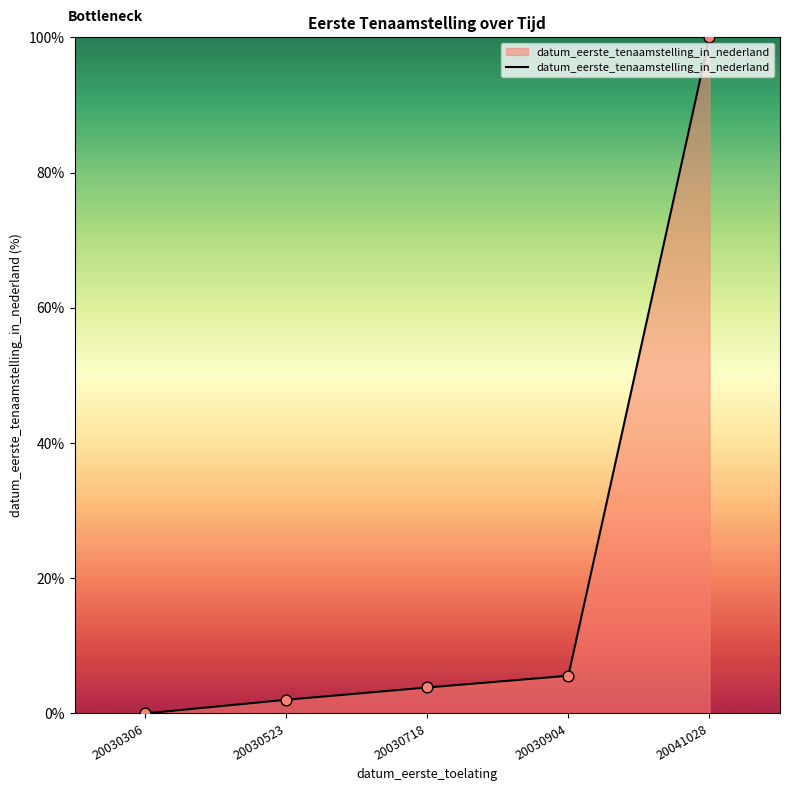

What is the change in value from 20030523 to 20030904?

+3.6